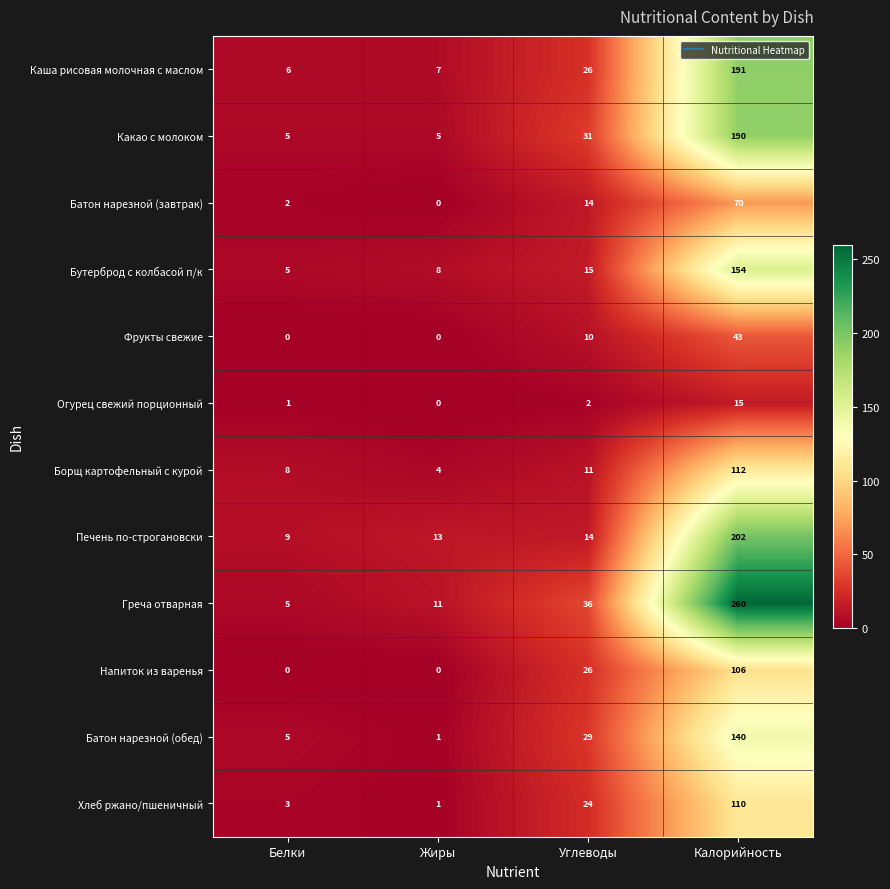

Which series has the widest spread of values?

Греча отварная